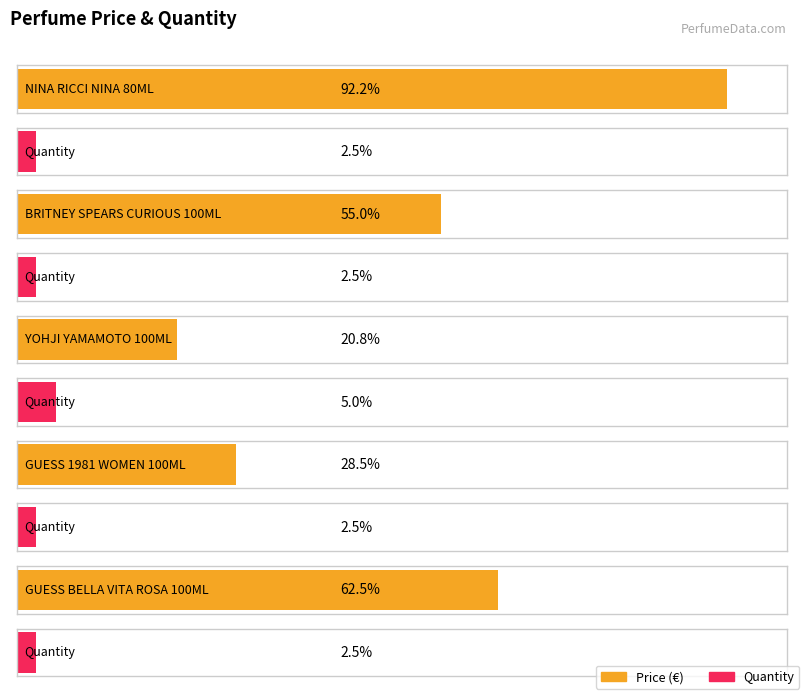

At which label does Quantity reach its peak?

YOHJI YAMAMOTO 100ML